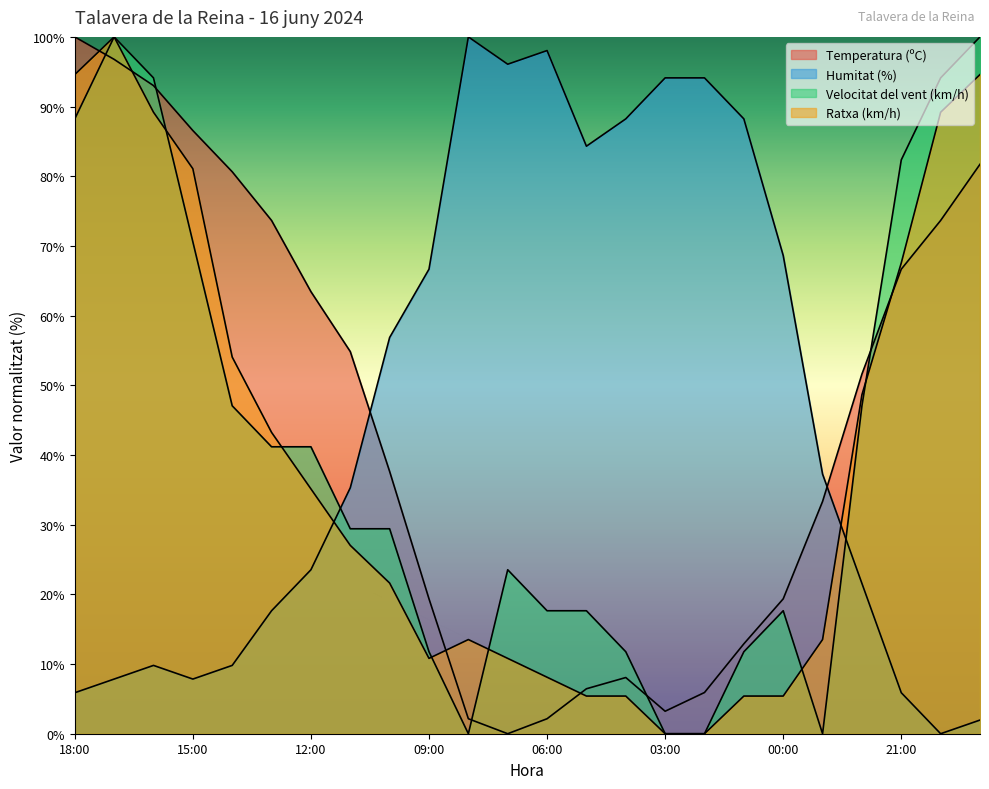

What is the greatest value displayed?

100.0